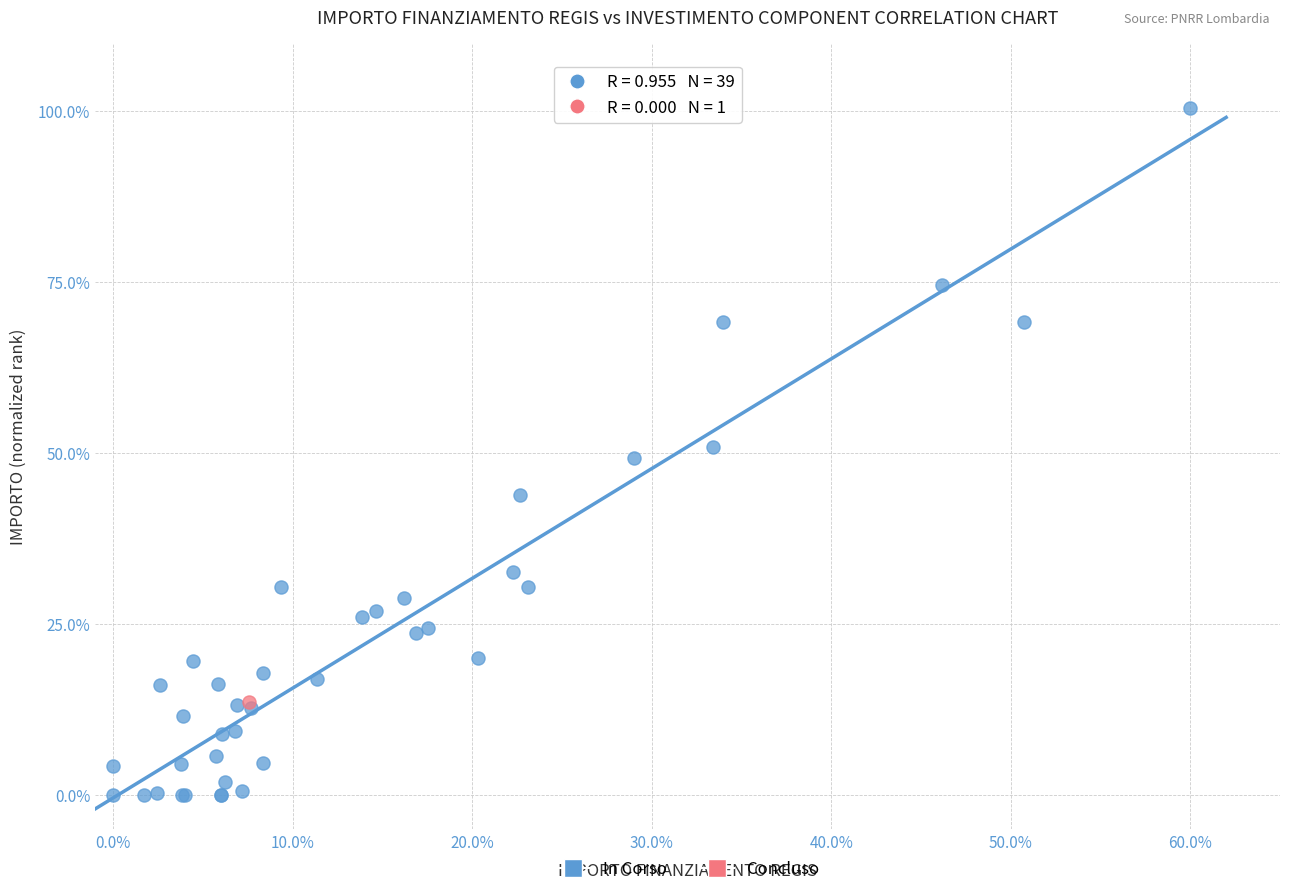

What are all the series names shown in the legend?

In Corso, Concluso